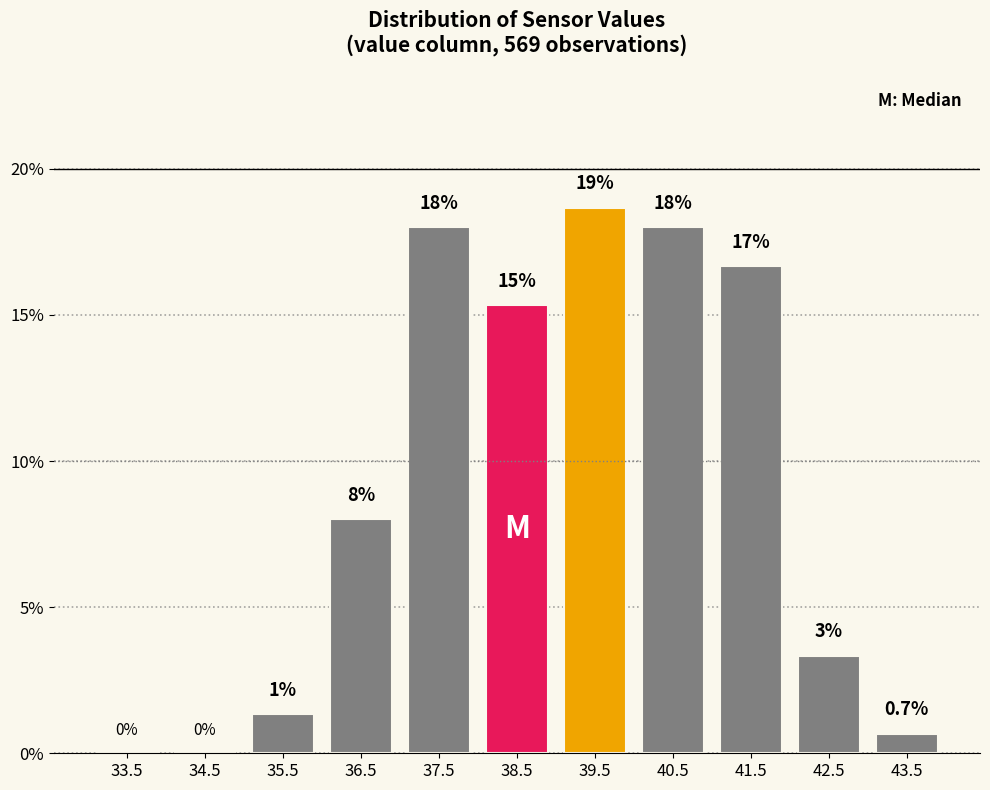

Which range on the x-axis has the tallest bar?

39 to 40